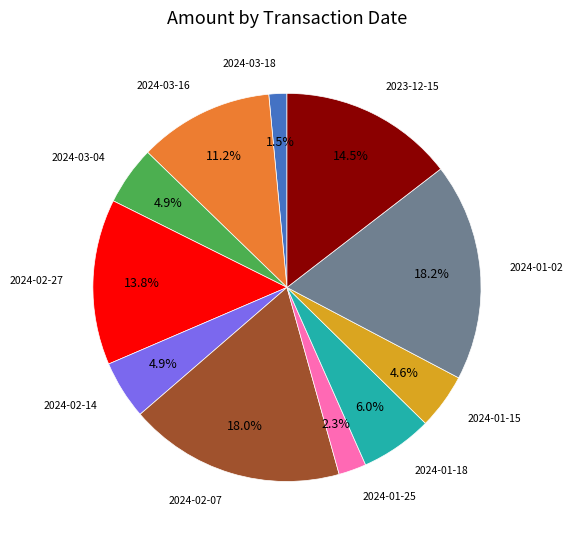

Count the number of slices in the pie.

11